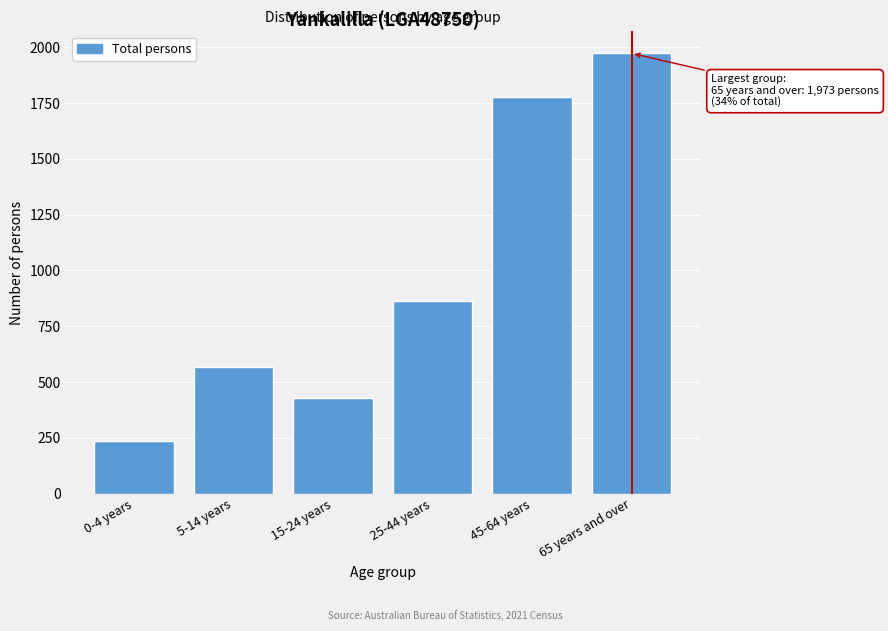

Reading right to left, list all the values displayed in this chart.

65 years and over=1973	45-64 years=1779	25-44 years=862	15-24 years=427	5-14 years=567	0-4 years=234